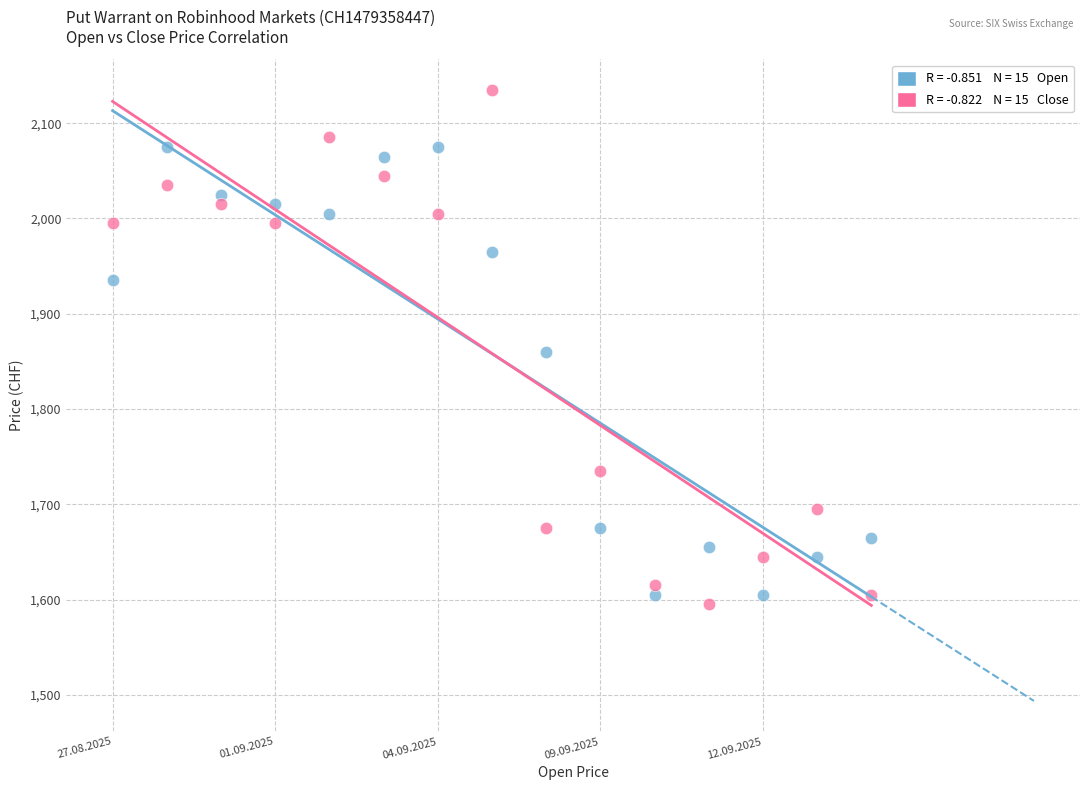

Across all data points, what is the range of Y values (max minus min)?

540